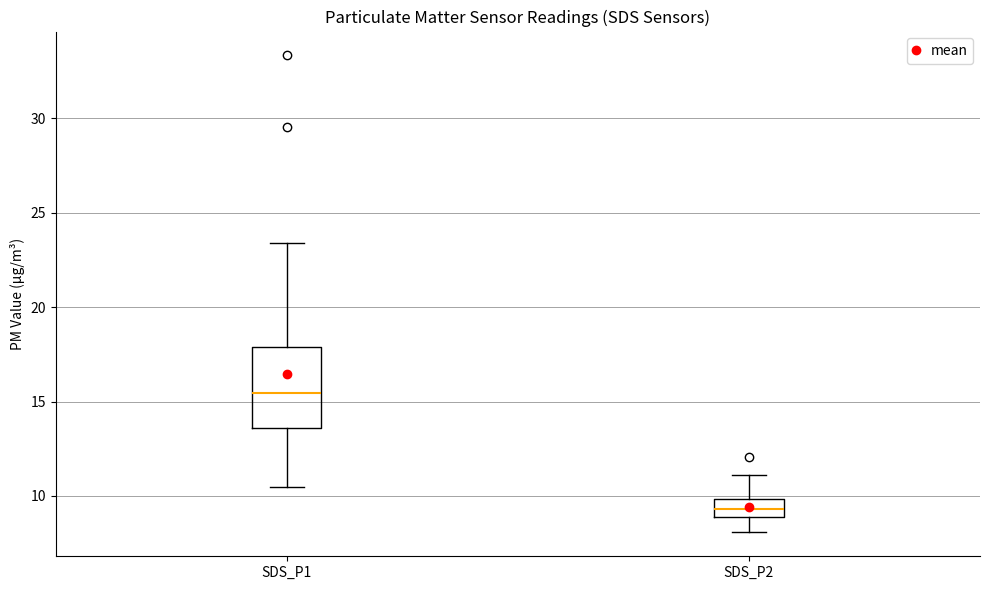

Reading left to right, read every box against the y-axis: the position of its median line, the range the box covers, and the ends of its whiskers. The values are not printed on the chart, so give them approximately, as read against the axis.

SDS_P1: median 15.5, box 13.5 to 18.0, whiskers 10.5 to 23.5
SDS_P2: median 9.5, box 9.0 to 10.0, whiskers 8.0 to 11.0